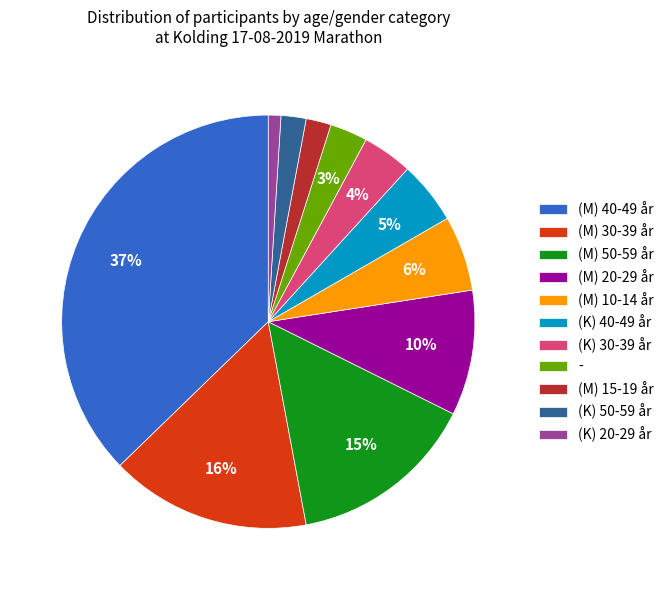

What percentage is the (M) 20-29 år slice, to the nearest percent?

10%